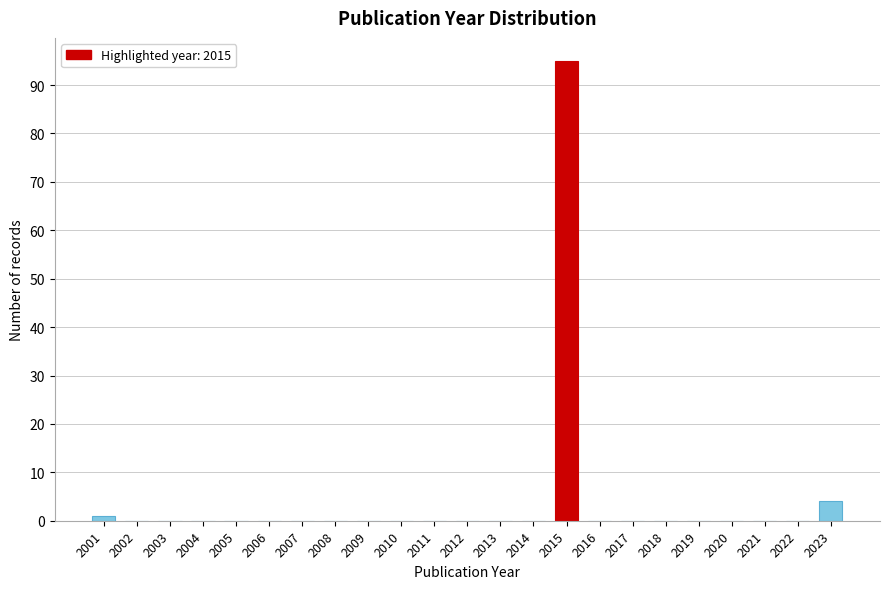

Reading right to left, what are all the values shown in this chart?

2023=4	2022=0	2021=0	2020=0	2019=0	2018=0	2017=0	2016=0	2015=95	2014=0	2013=0	2012=0	2011=0	2010=0	2009=0	2008=0	2007=0	2006=0	2005=0	2004=0	2003=0	2002=0	2001=1